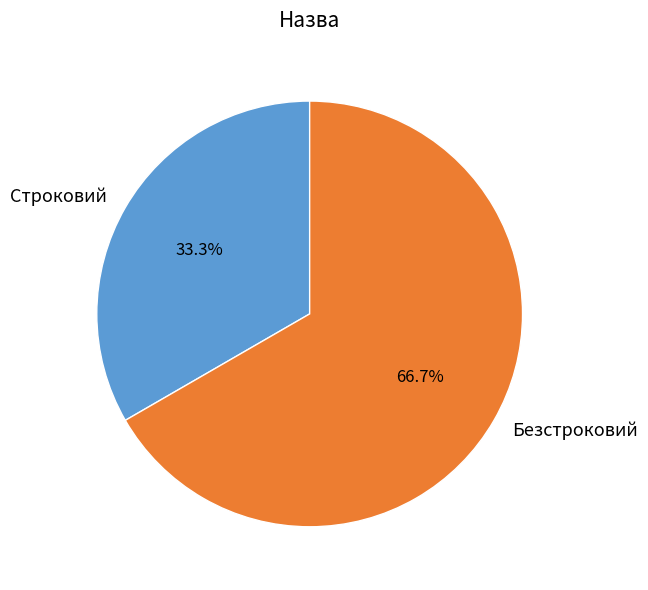

Rank the categories by value from lowest to highest.

Строковий, Безстроковий